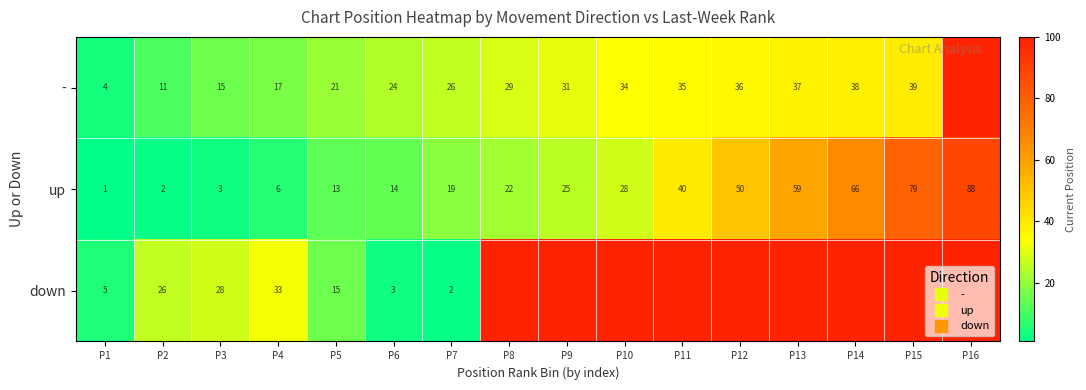

Which has a higher value, P5 or P15?

P15